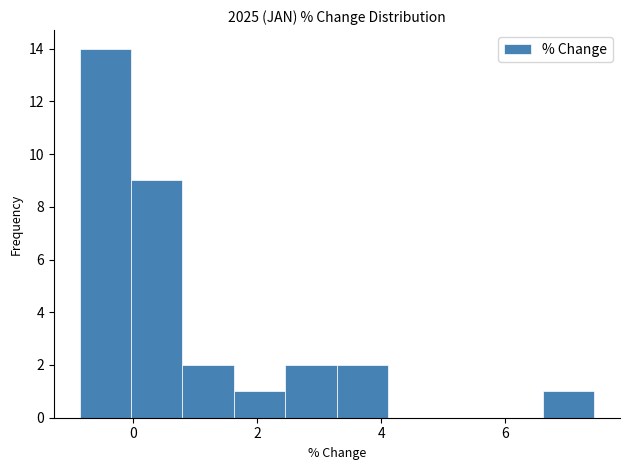

What is the height of the bar covering 3.2 to 4.2 on the x-axis? Neither the bar edges nor the heights are printed on the chart, so give them approximately, as read against the axes.

2